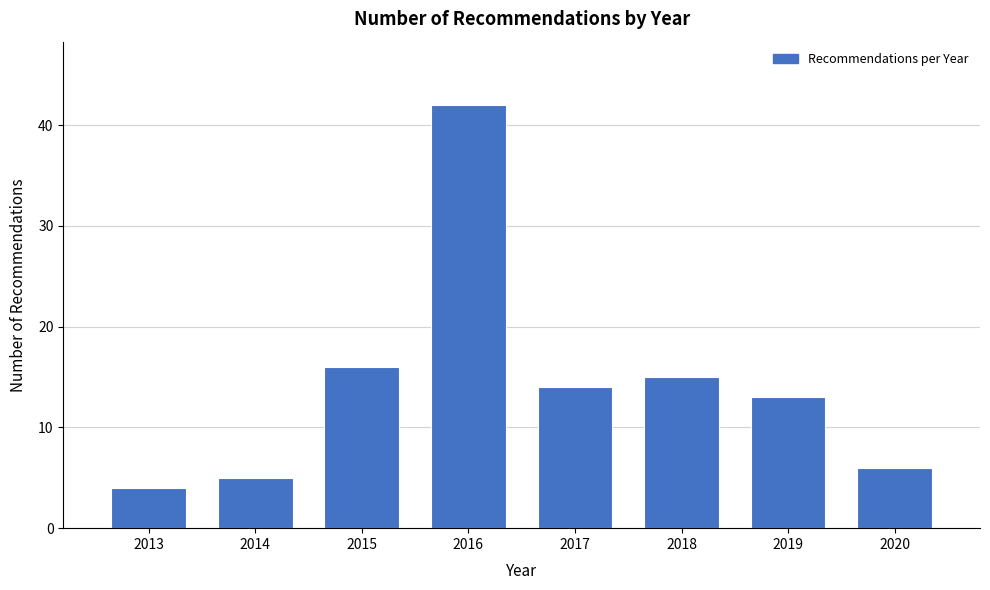

Reading left to right, transcribe all the data shown in this chart.

2013=4	2014=5	2015=16	2016=42	2017=14	2018=15	2019=13	2020=6